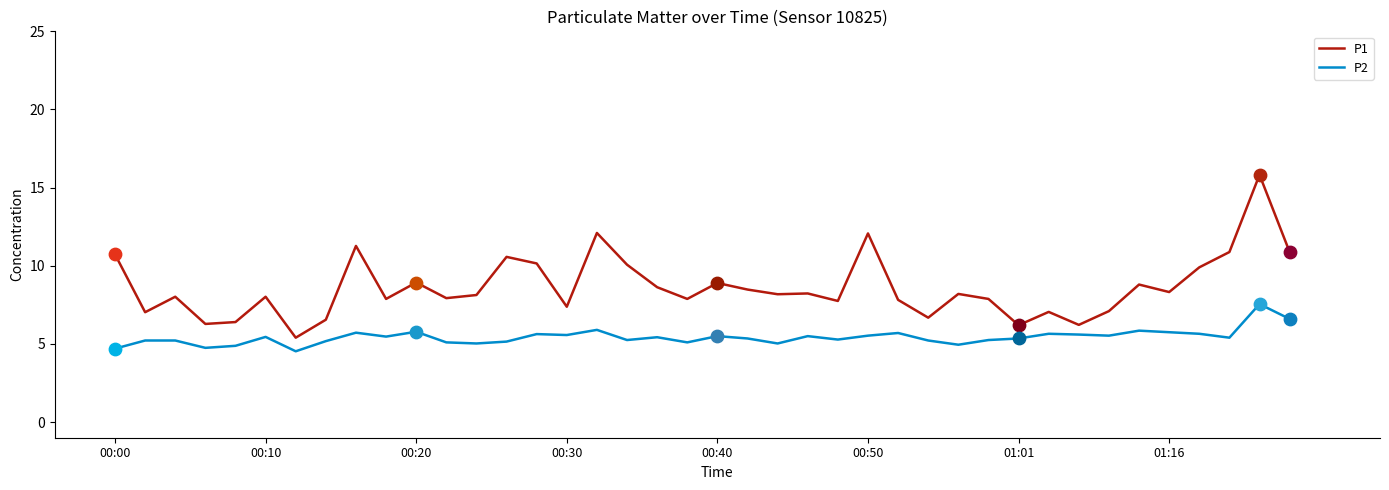

At how many categories does at least one series exceed 14?

1